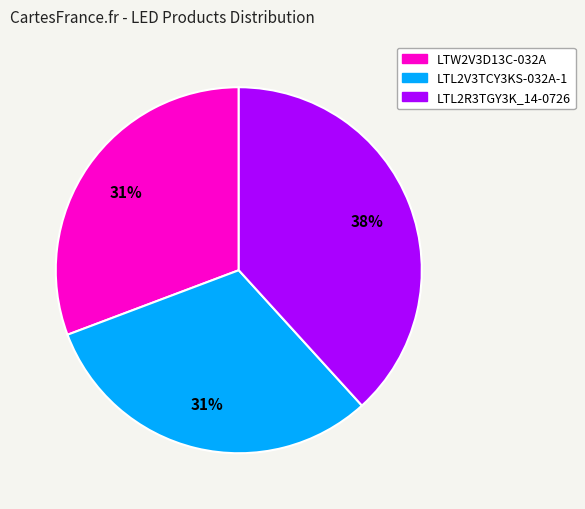

Does LTL2V3TCY3KS-032A-1 represent more than half of the total?

No